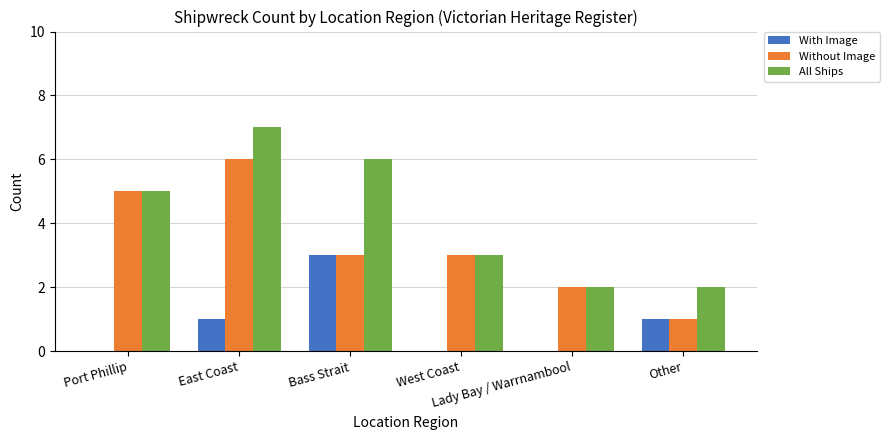

What is the maximum value shown in the chart?

7